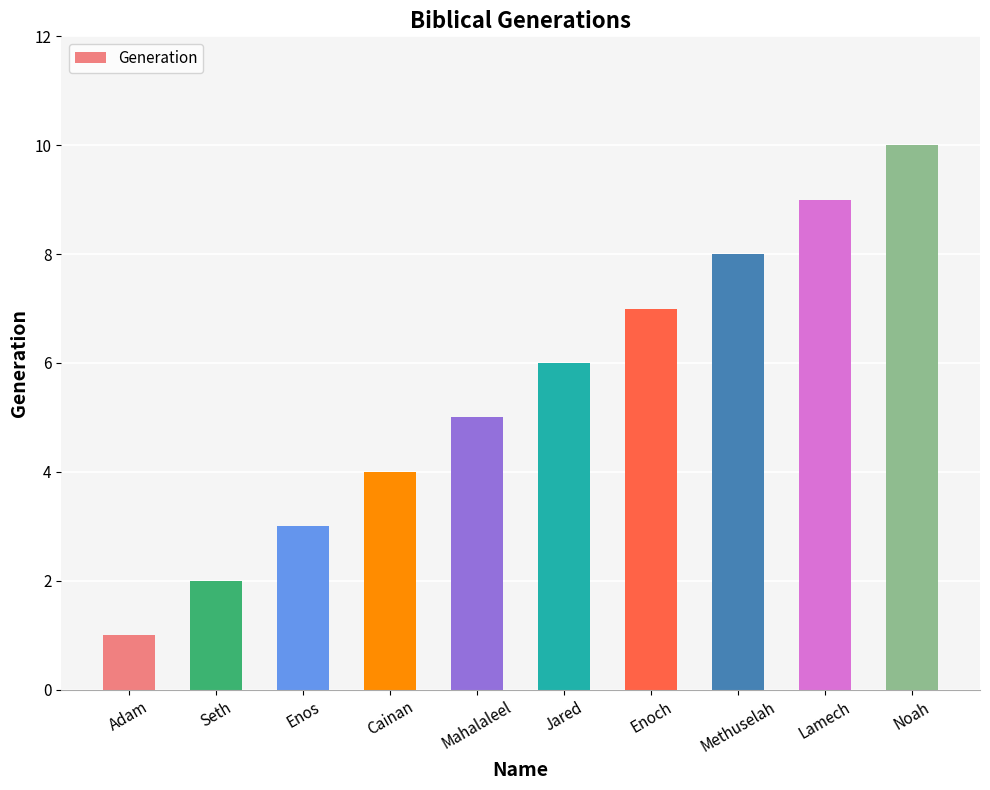

What is the label of the 2nd bar from the right?

Lamech